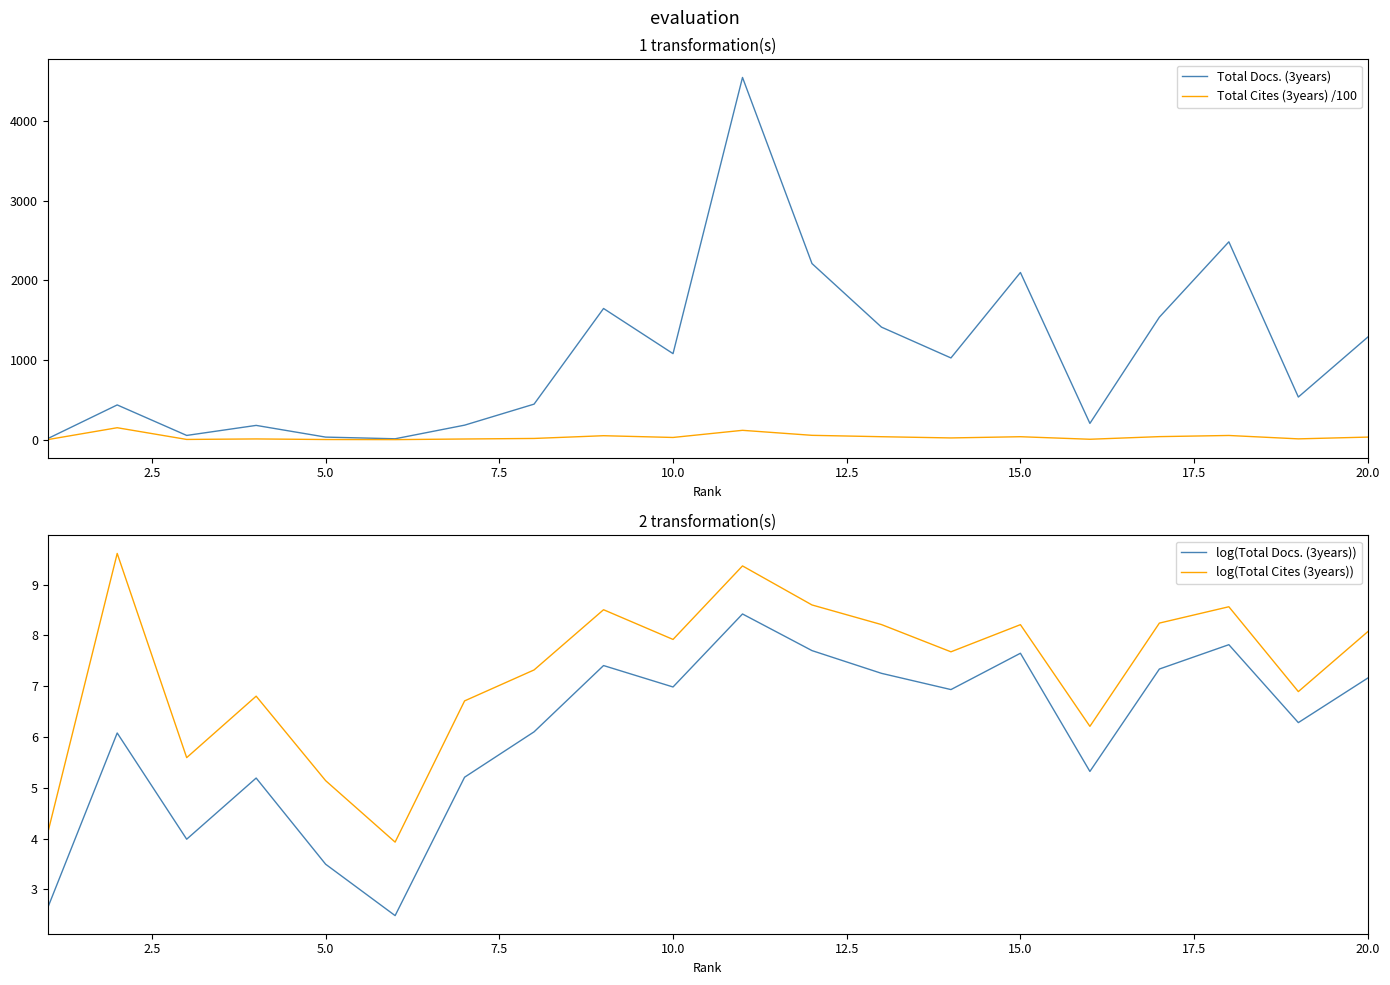

How many distinct data groups are displayed?

4